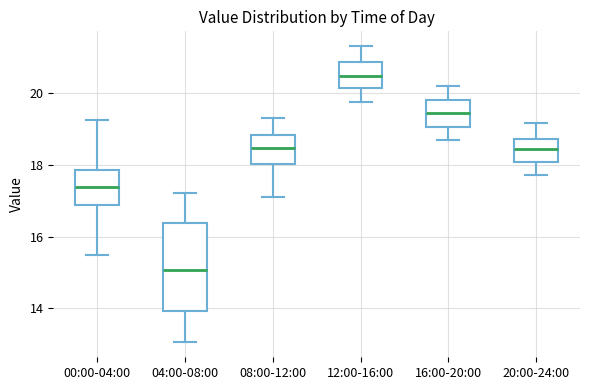

Where does the upper whisker of the box for 08:00-12:00 end on the y-axis? The values are not printed on the chart, so give them approximately, as read against the axis.

19.4